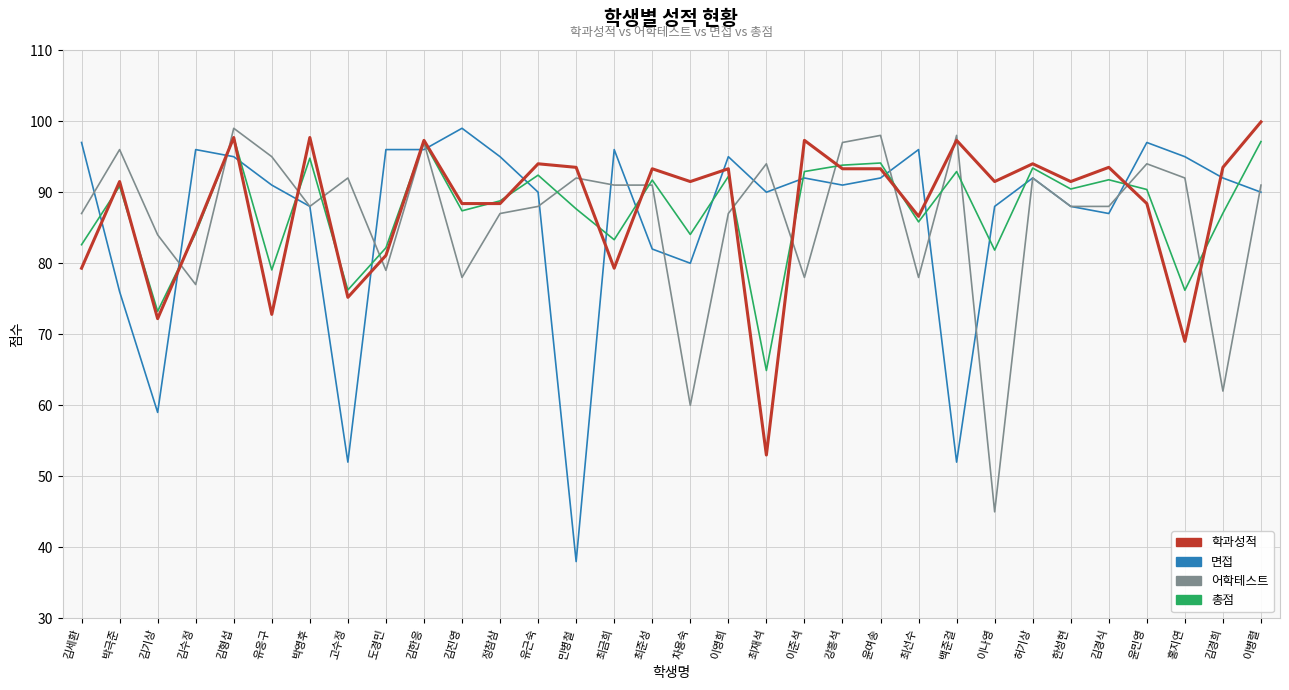

At how many categories does at least one series exceed 57?

32